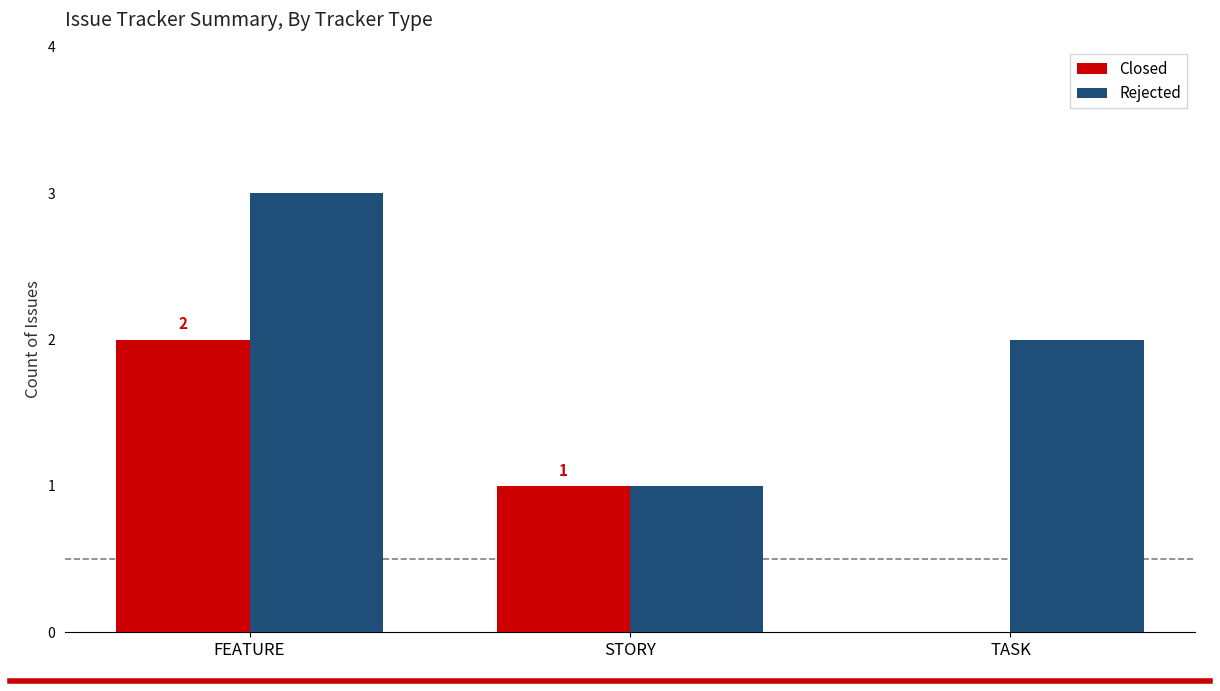

What is the greatest value displayed?

3